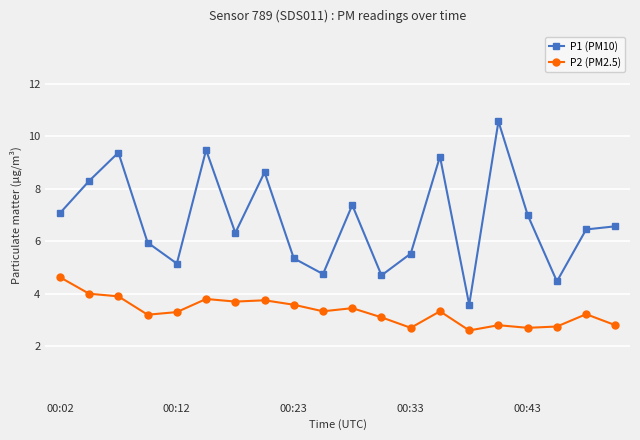

What is the value of the P1 (PM10) point at the 11th from the left?

7.4